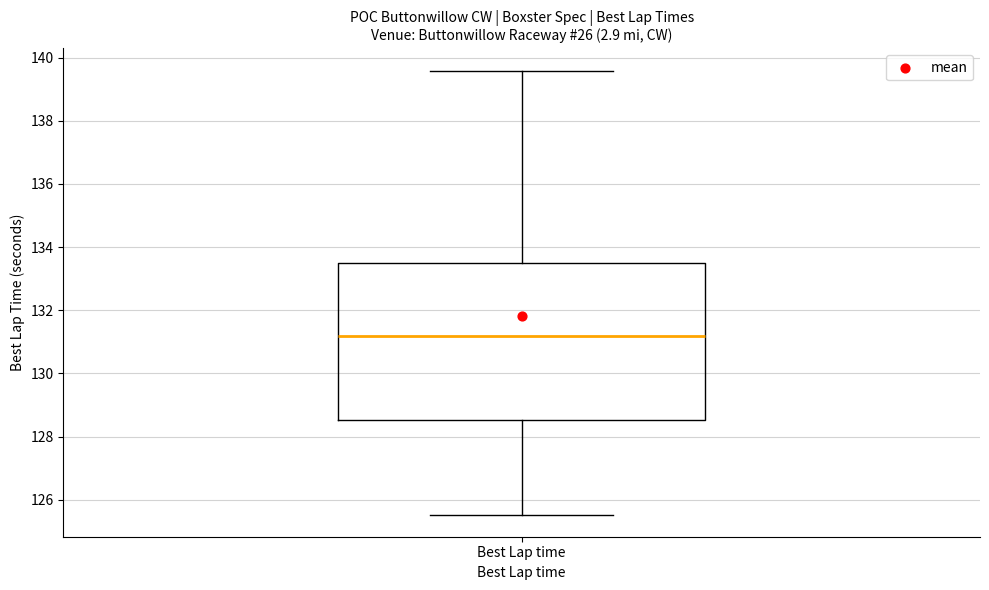

Transcribe this box plot: give where the median line is, the range the box spans, and where the two whiskers end, as read against the y-axis. The values are not printed on the chart, so give them approximately, as read against the axis.

median 131.2, box 128.6 to 133.4, whiskers 125.6 to 139.6